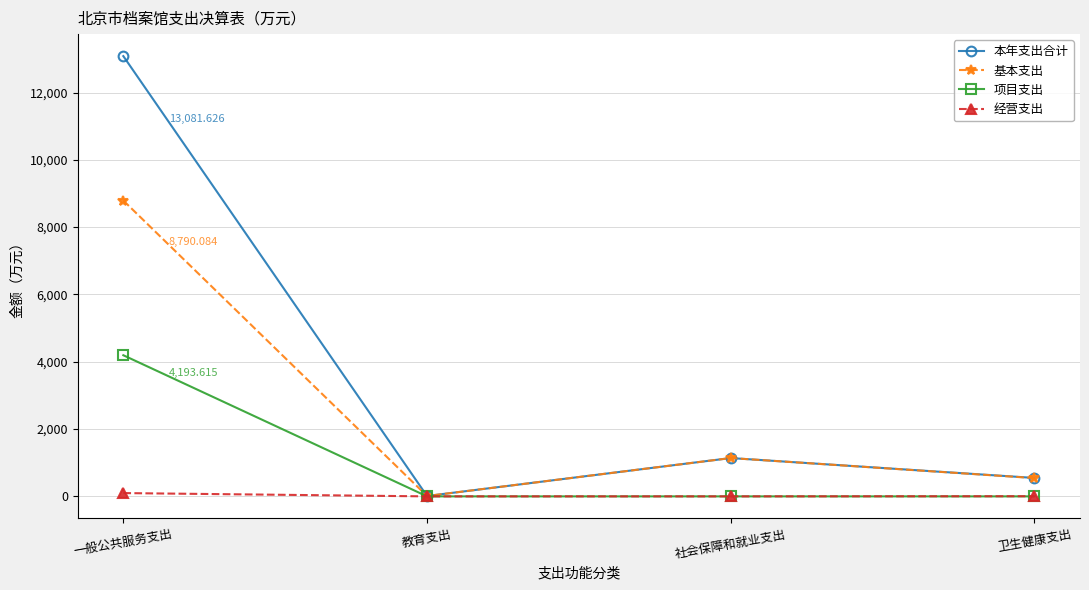

At which category does 本年支出合计 reach its first local valley?

教育支出